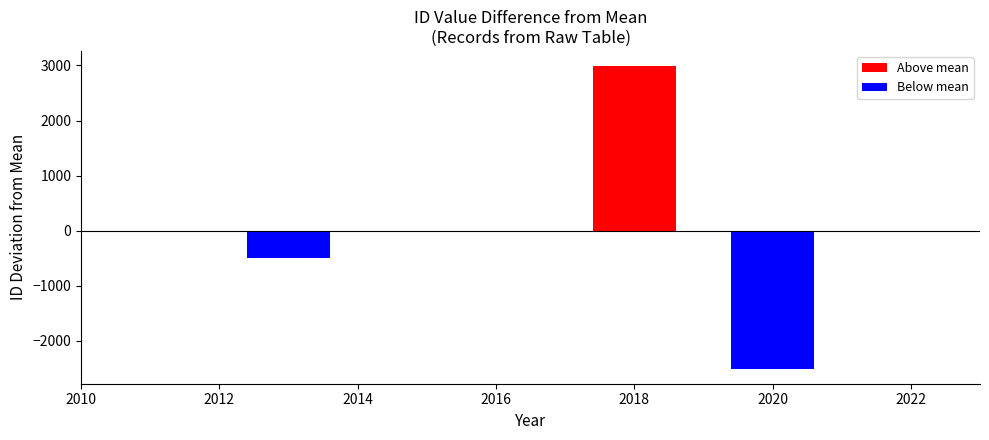

How many positive values are there?

1